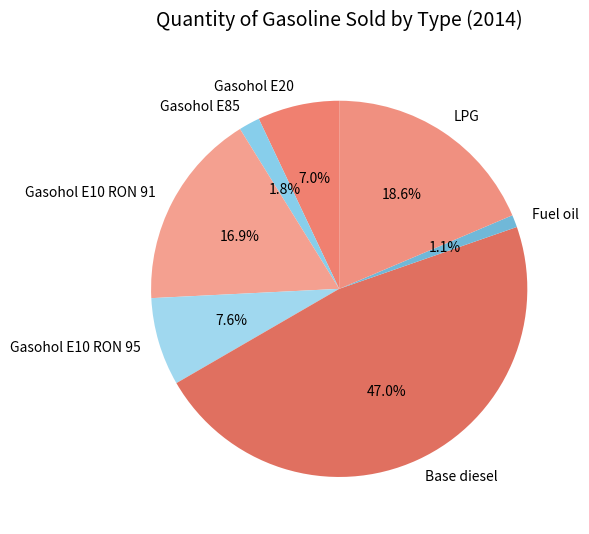

Combined, do Base diesel and Gasohol E10 RON 95 account for over 50%?

Yes